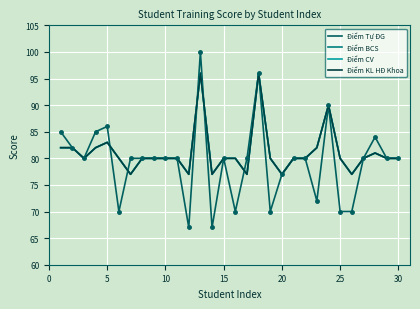

True or false: Điểm KL HĐ Khoa and Điểm BCS cross at least once.

False